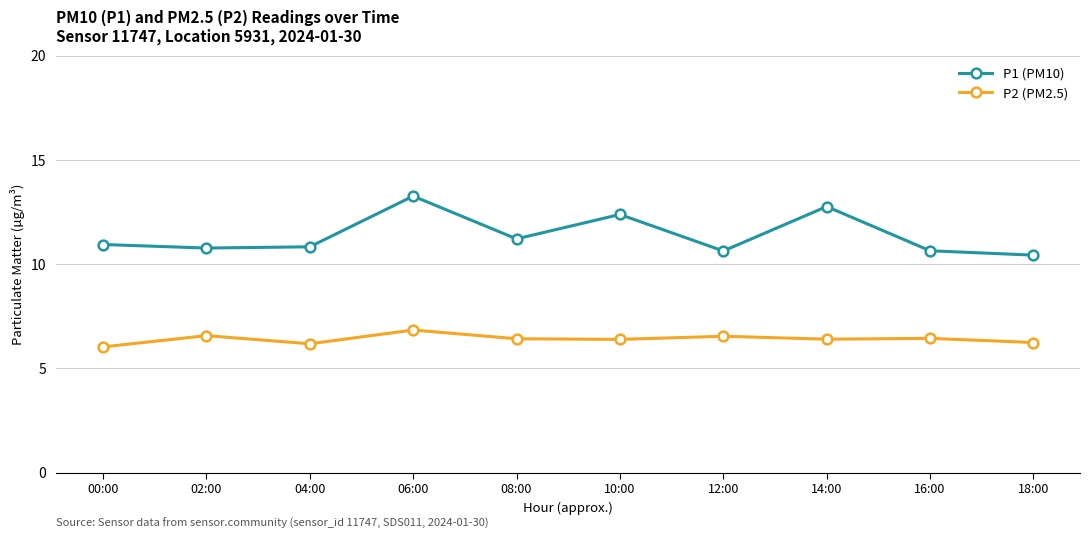

What is the label of the 7th point from the left?

12:00